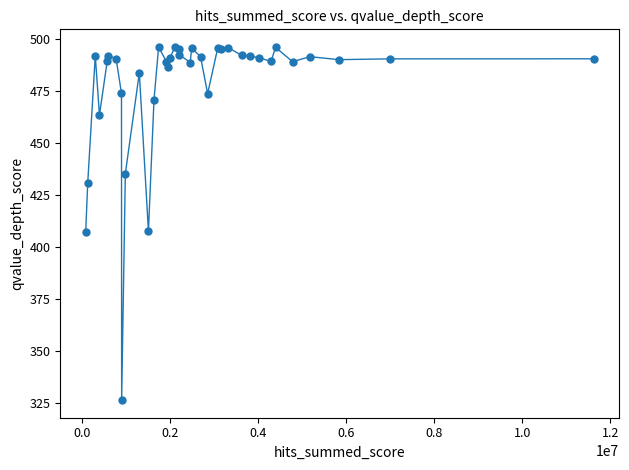

What is the value of the 8th point from the left?

474.0